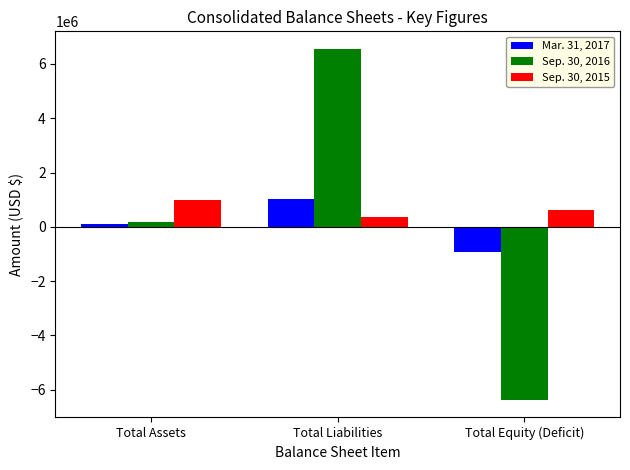

True or false: Mar. 31, 2017 has a value of 106410 at Total Assets.

True